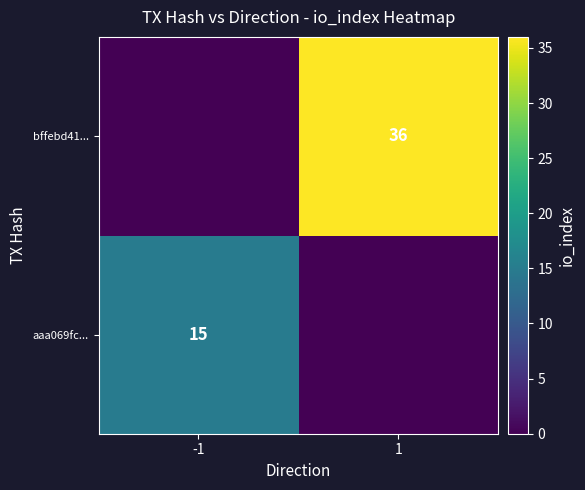

What is the spread (max minus min) of values at 1?

36